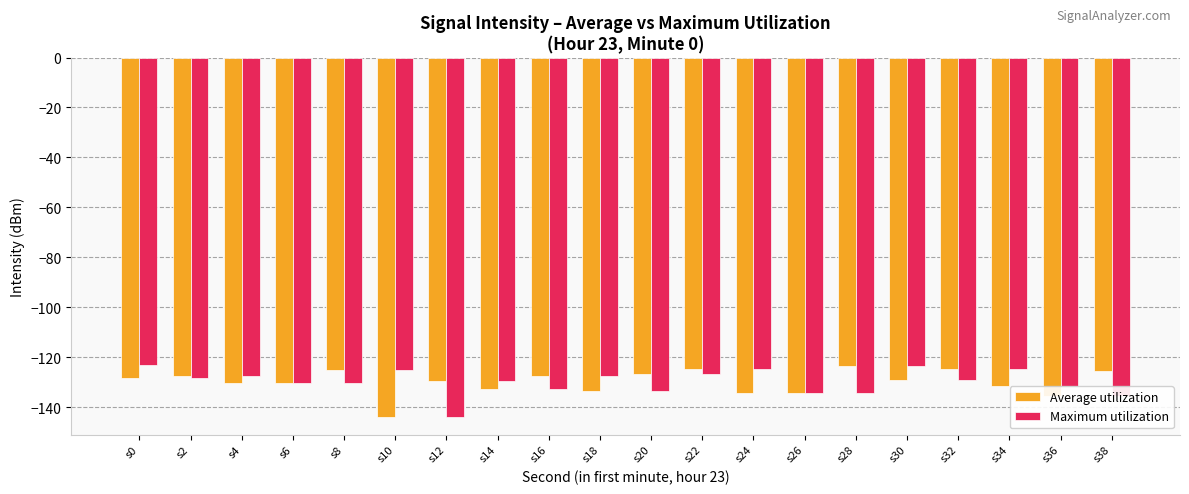

Where does the Maximum utilization series first go above -129?

s0